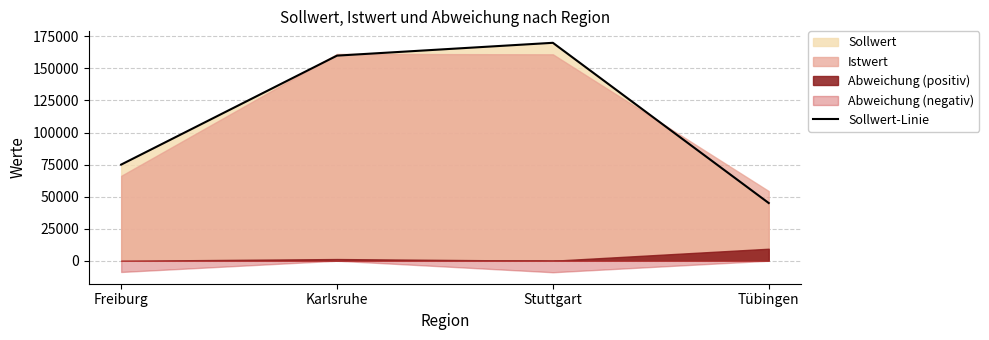

Rank the categories by value from highest to lowest.

Stuttgart, Karlsruhe, Freiburg, Tübingen